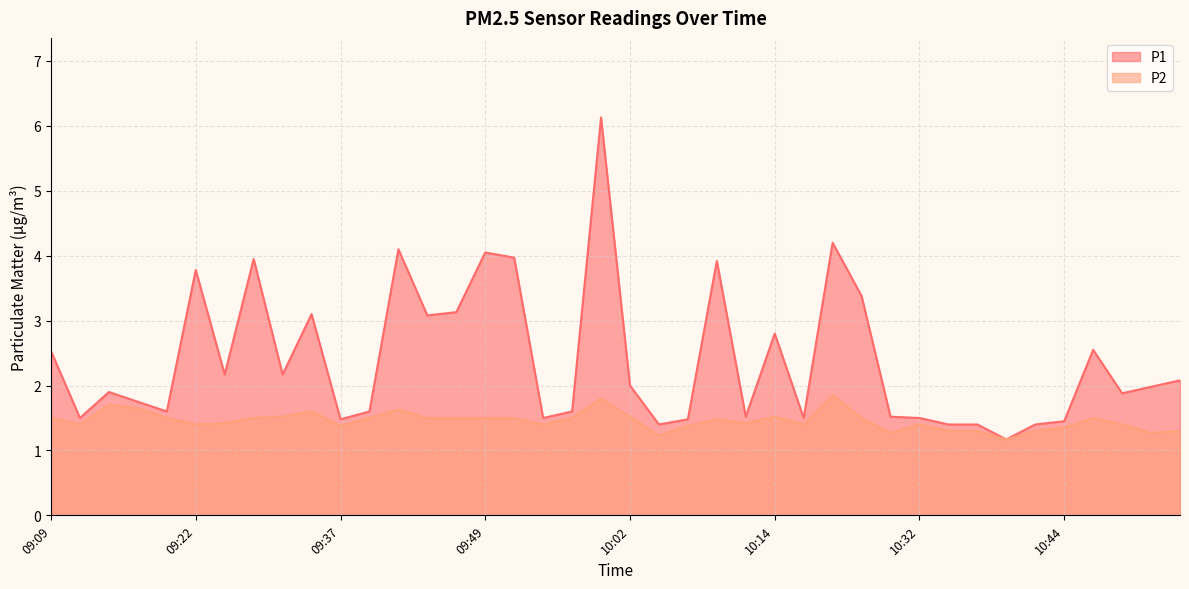

What is the spread (max minus min) of values at 09:17?

0.1